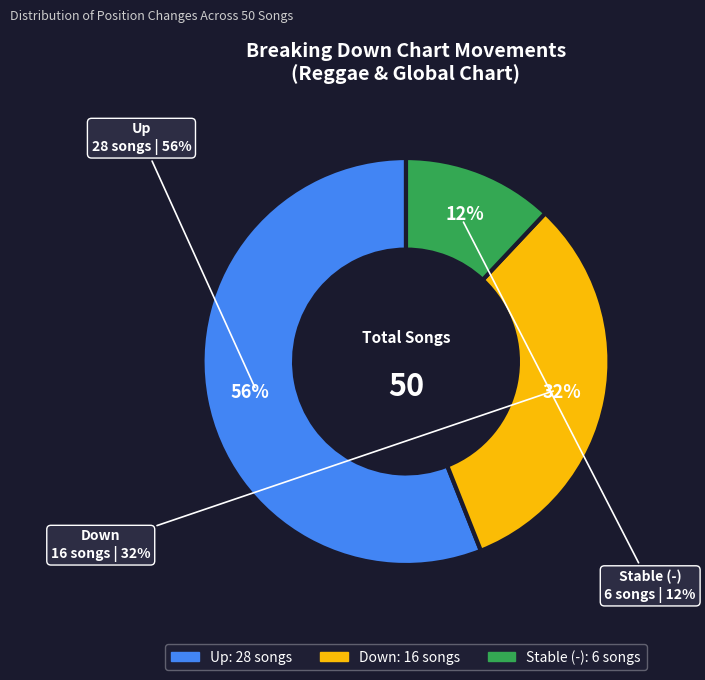

What is the total percentage of down and -?

44.0%